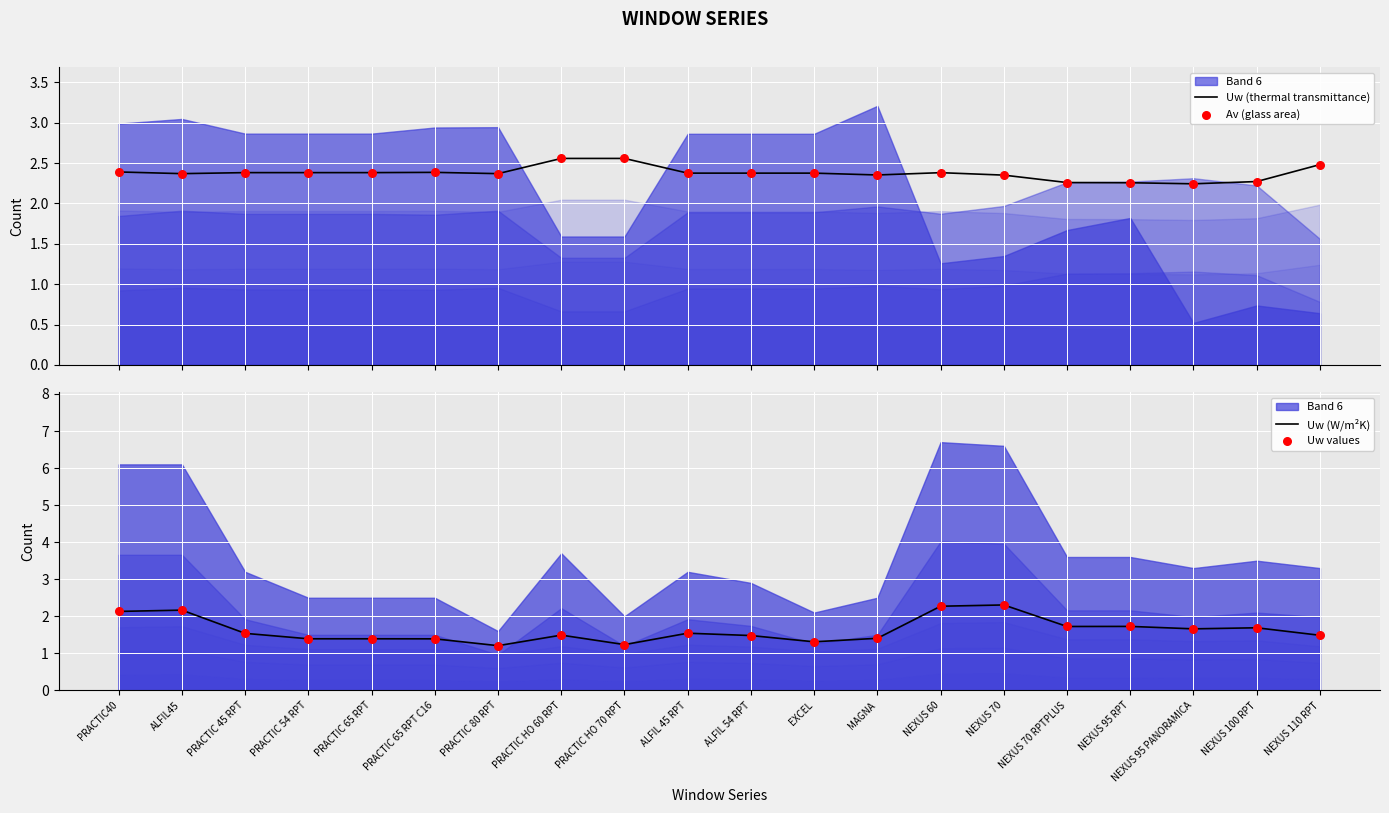

Which series reaches the minimum Y coordinate?

Uw (W/m²K)